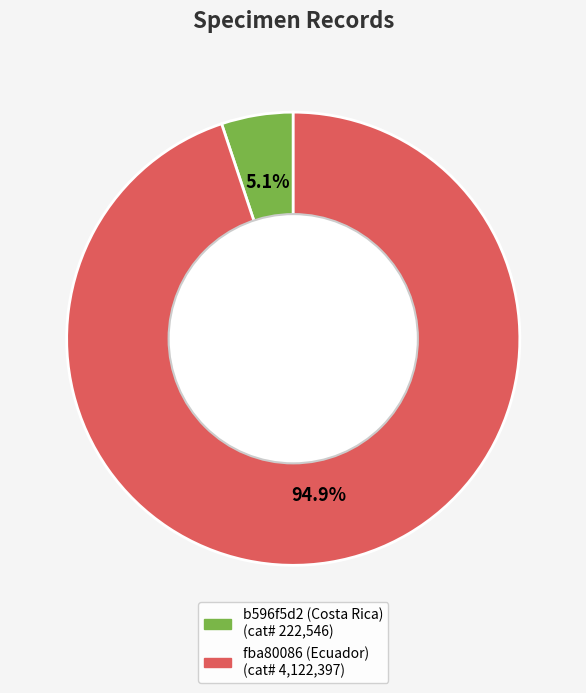

Which category has the smallest portion of the pie?

b596f5d2 (Costa Rica)